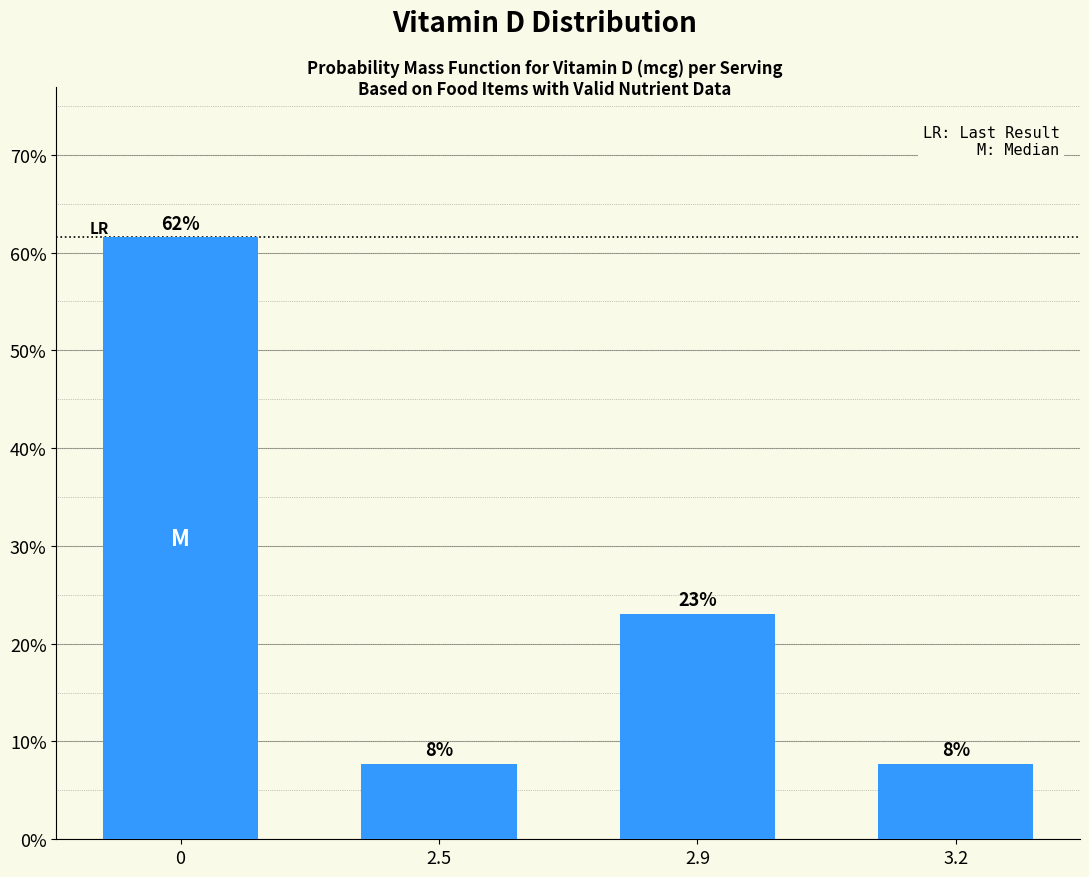

What is the label of the 4th bar from the left?

3.2